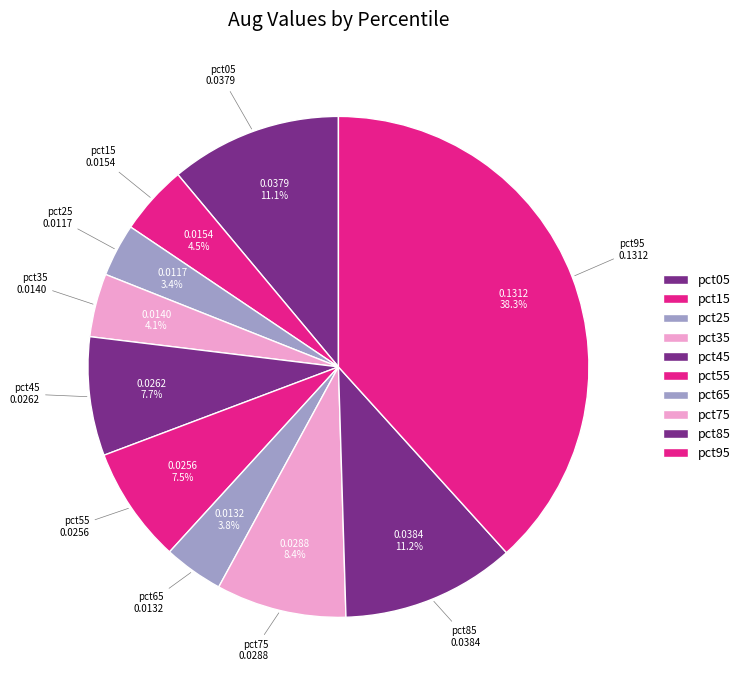

Which category has the biggest portion of the pie?

pct95